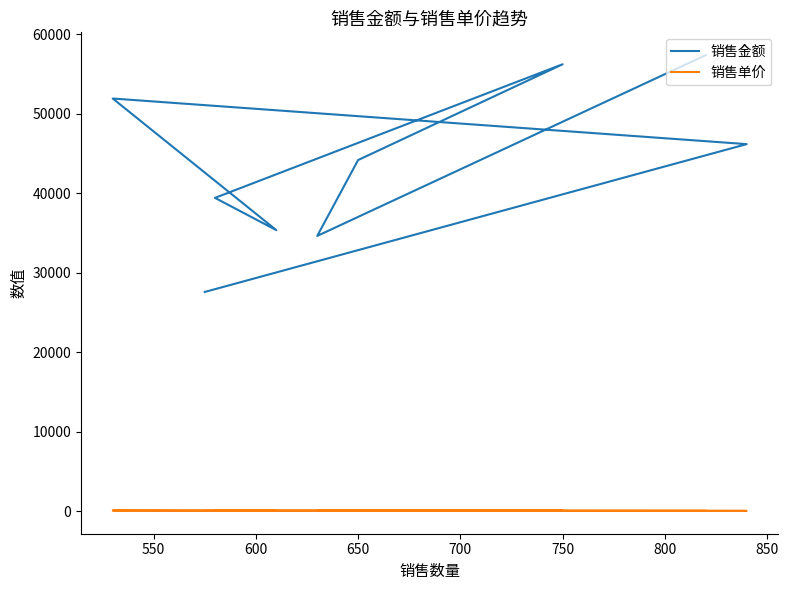

Which series has the largest total across all categories?

销售金额